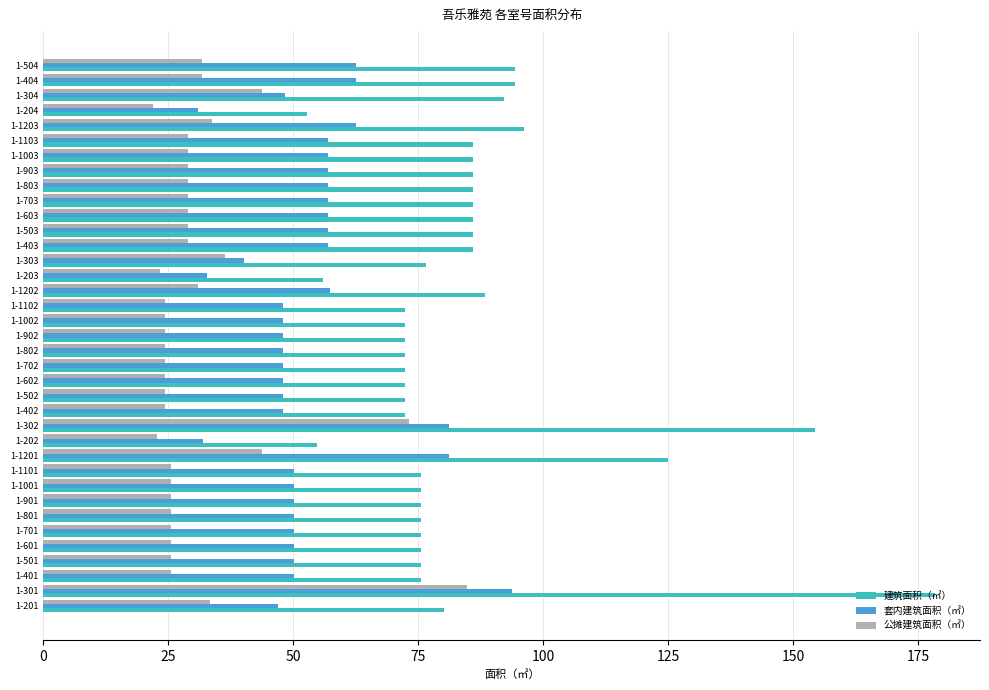

Which series has the largest range (max minus min)?

建筑面积（㎡）